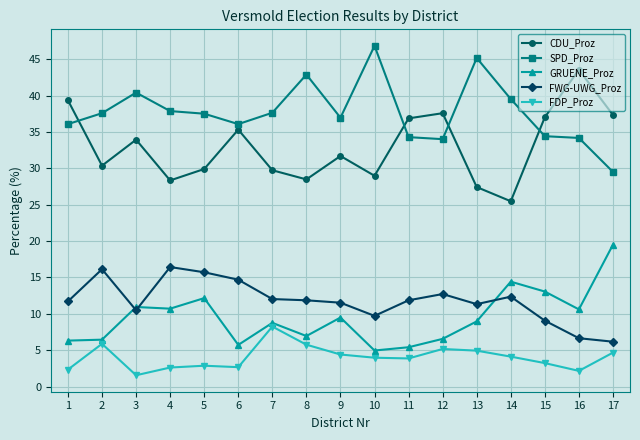

What is the average value of the FWG-UWG_Proz series?

11.8